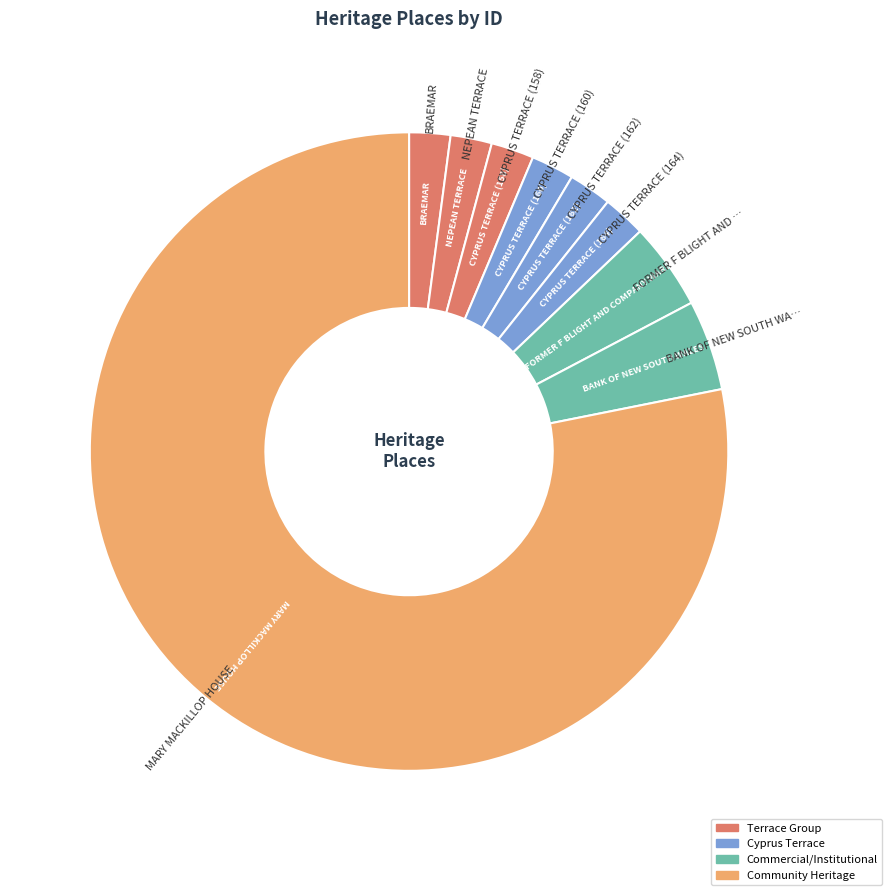

Combined, do MARY MACKILLOP HOUSE and CYPRUS TERRACE (160) account for over 50%?

Yes